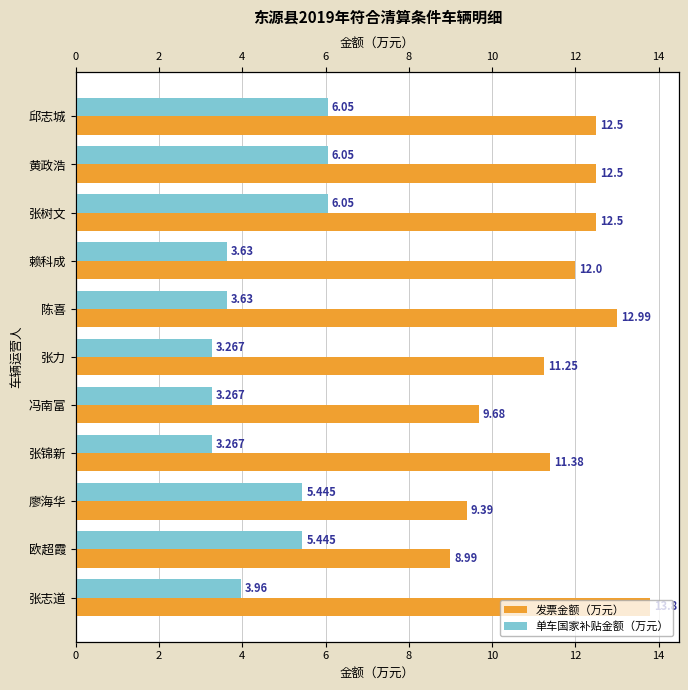

What is the value of the 单车国家补贴金额（万元） bar at the 9th from the left?

5.4